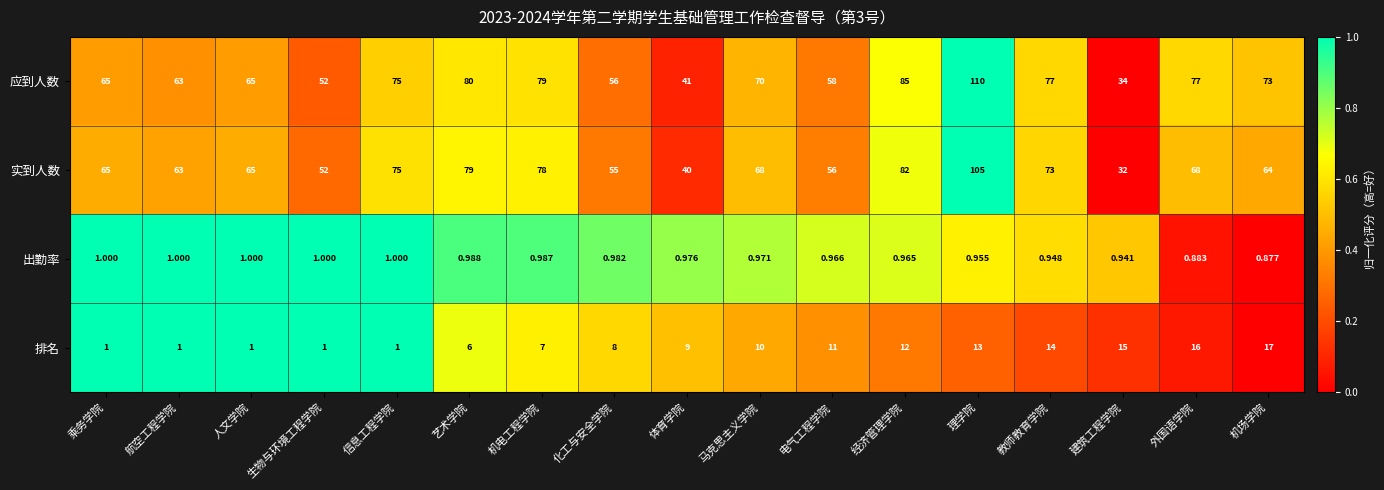

At which category does the chart reach its minimum across all series?

机场学院